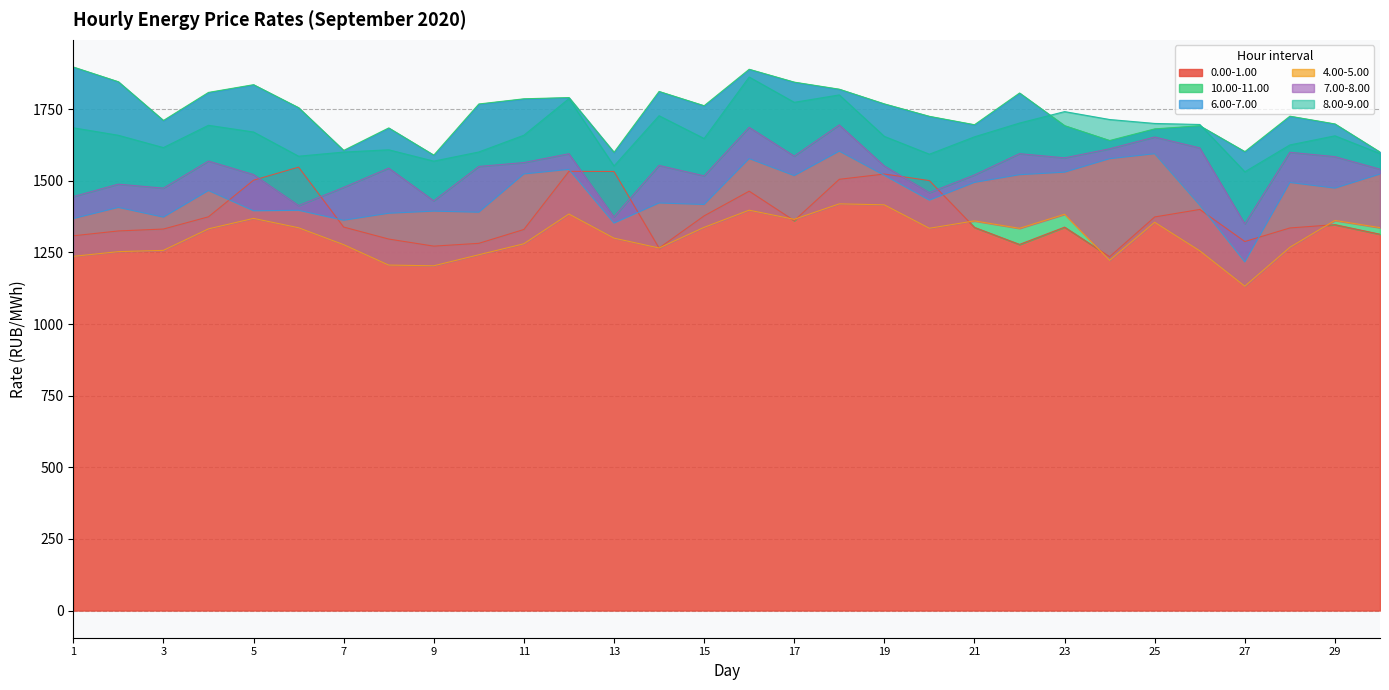

What is the highest value of the 0.00-1.00 series?

1548.0